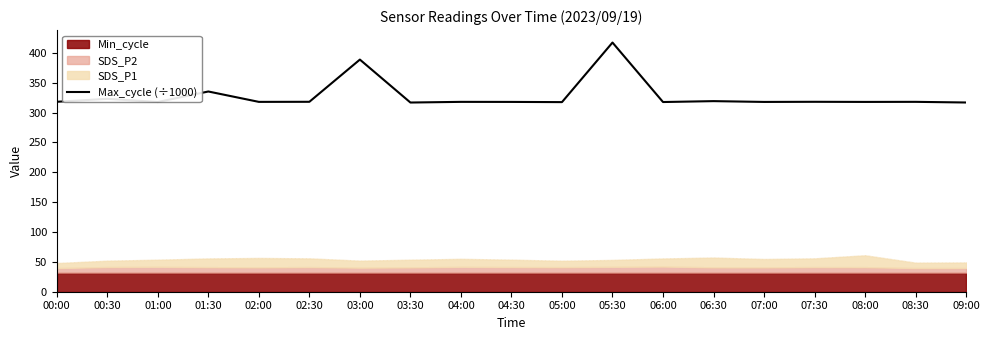

What is the lowest value of the Max_cycle (÷1000) series?

316.9